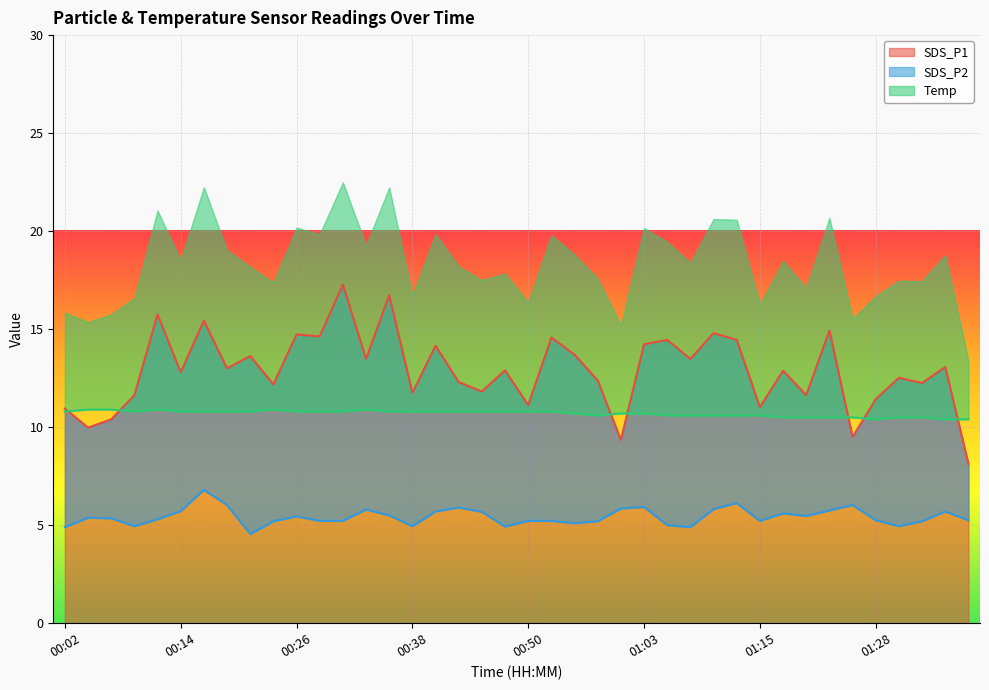

How many lines are shown in the chart?

3